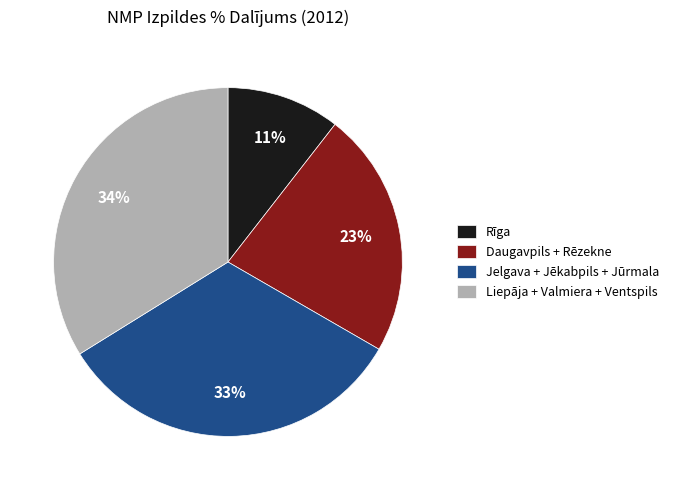

How many segments does this pie chart have?

4